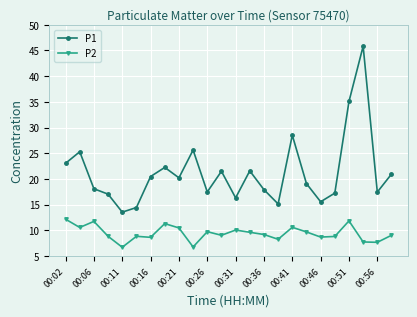

True or false: P2 and P1 intersect in this chart.

False